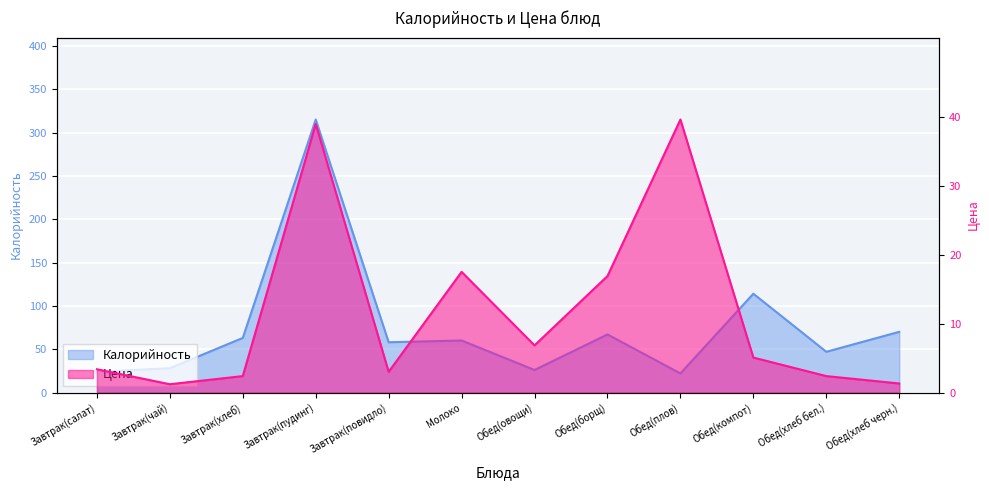

How many distinct data groups are displayed?

2